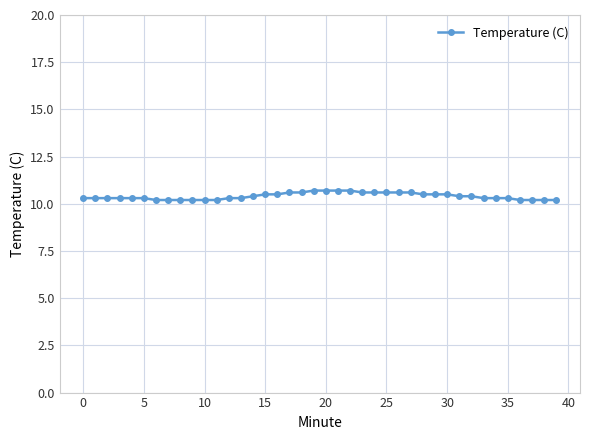

What is the difference between the maximum and minimum values?

0.5